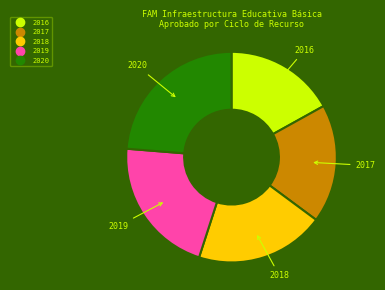

Do 2018 and 2016 together represent more than half of the pie?

No